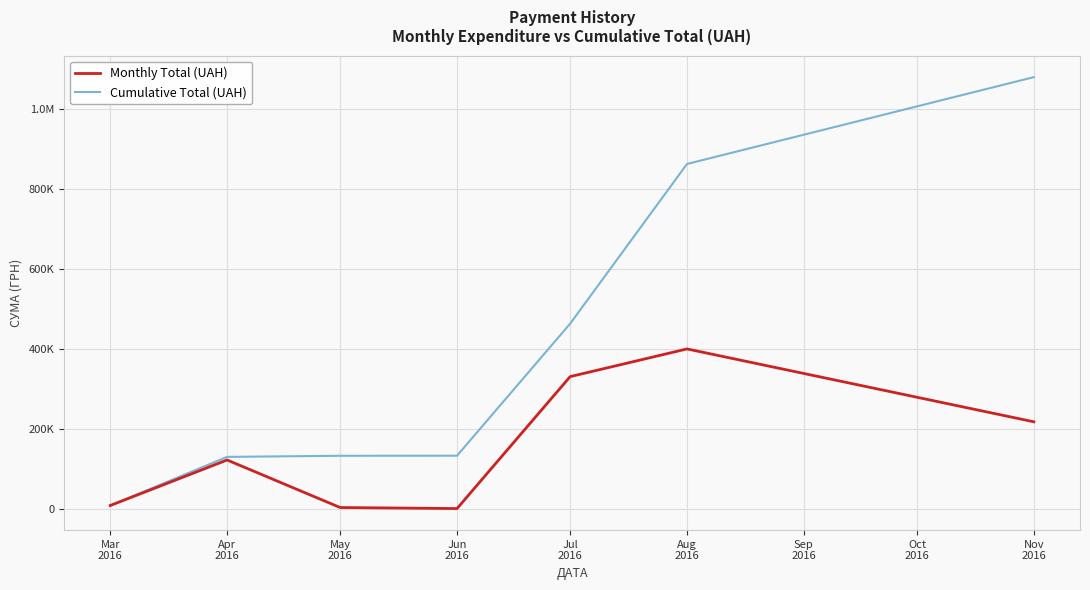

Which series has the widest spread of values?

Cumulative Total (UAH)